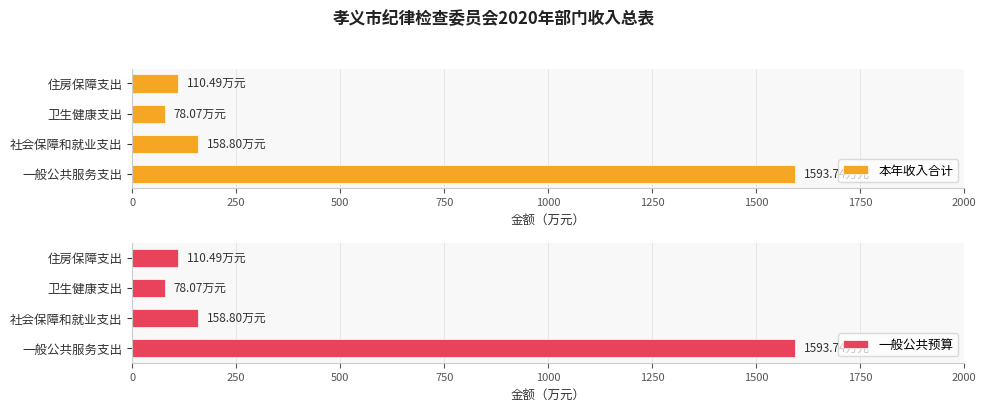

What is the maximum value shown in the chart?

1593.7